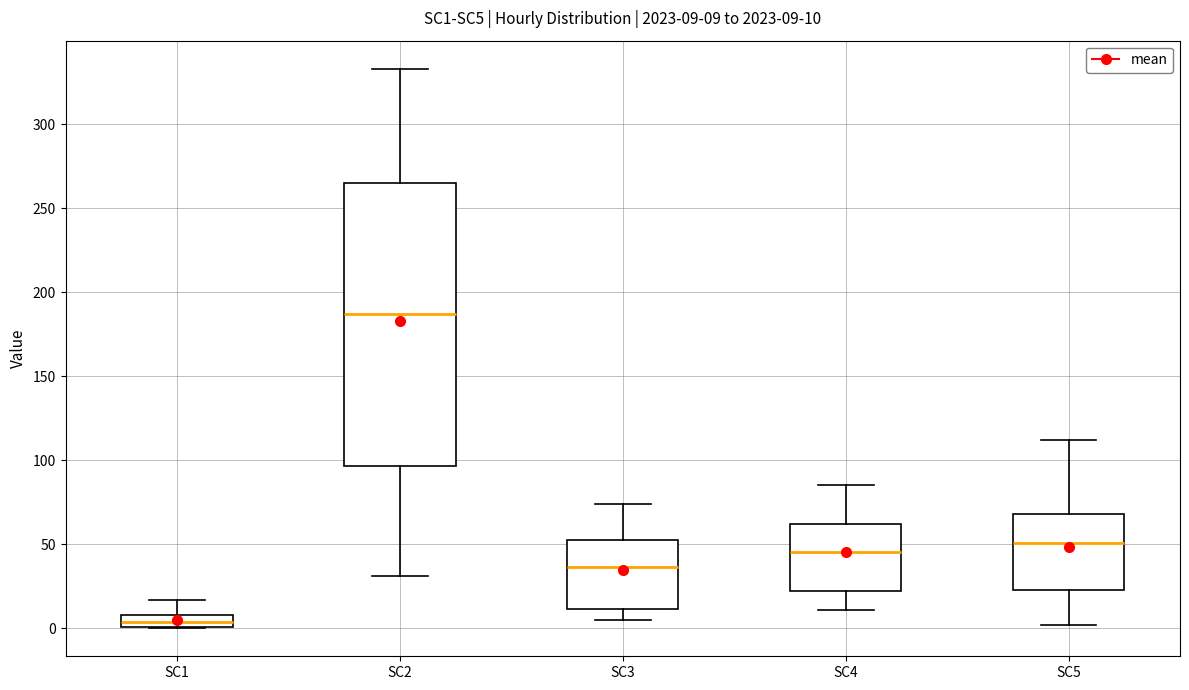

Comparing the boxes themselves (not the whiskers), which one is the tallest?

SC2